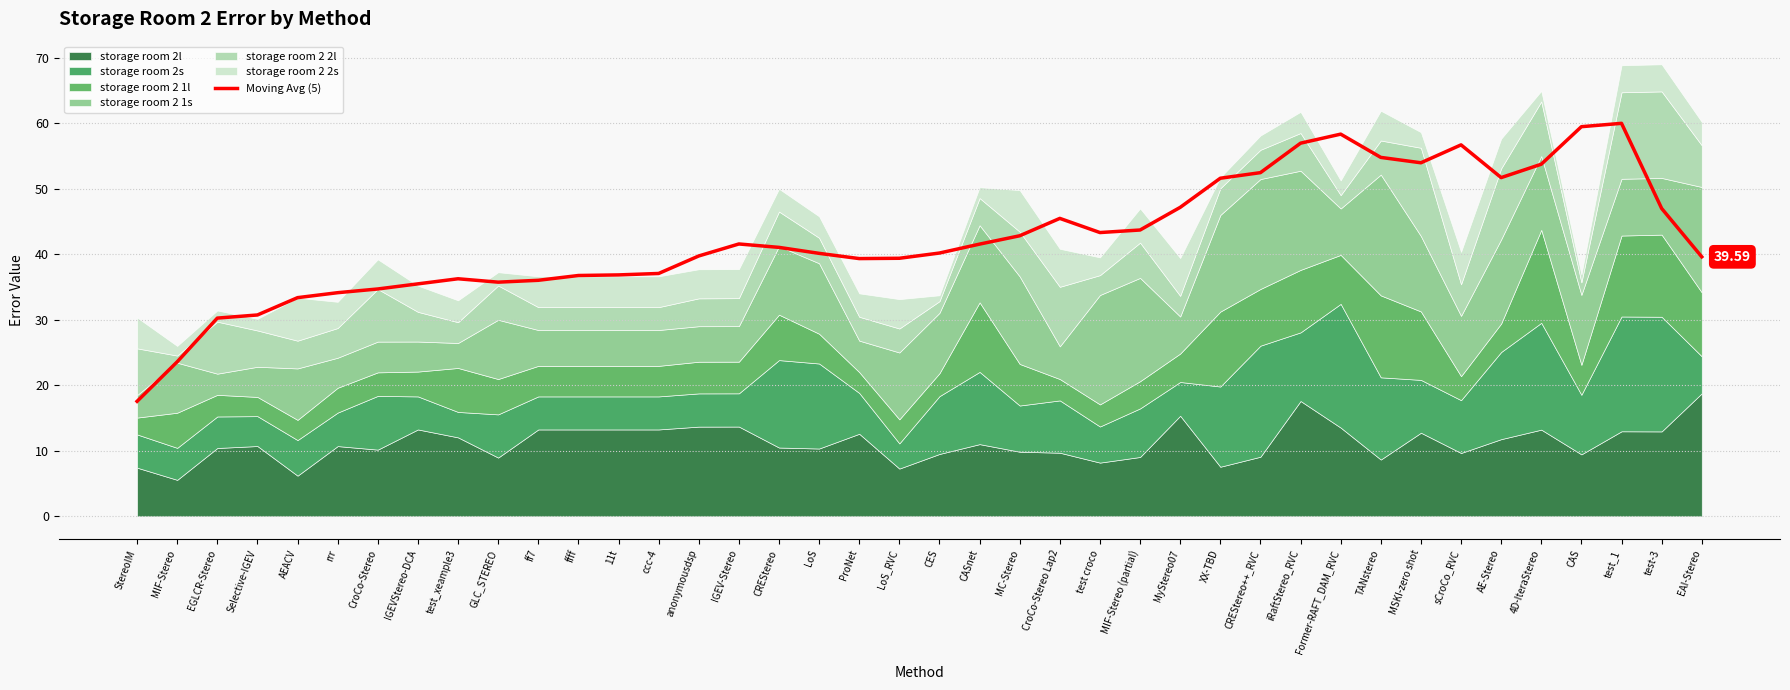

What is the sum of the values at iRaftStereo_RVC and IGEV-Stereo?

98.5